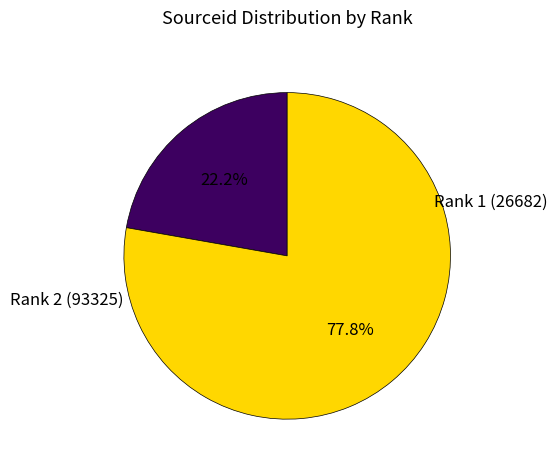

Does any single category account for the majority?

Yes